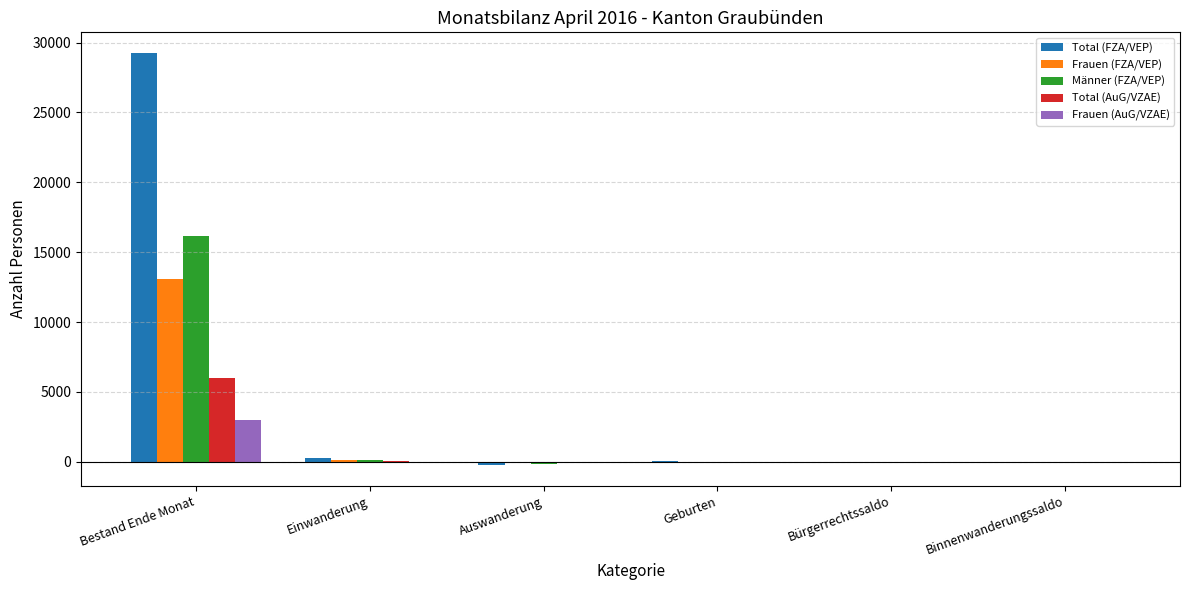

Which series has the largest total across all categories?

Total (FZA/VEP)